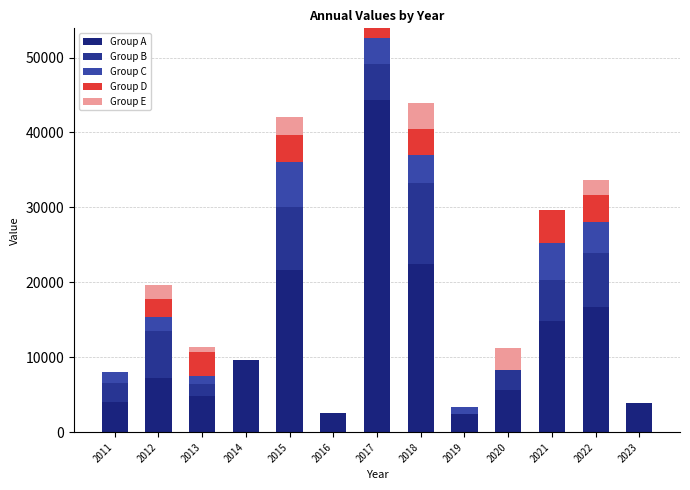

Which series has the widest spread of values?

Group A